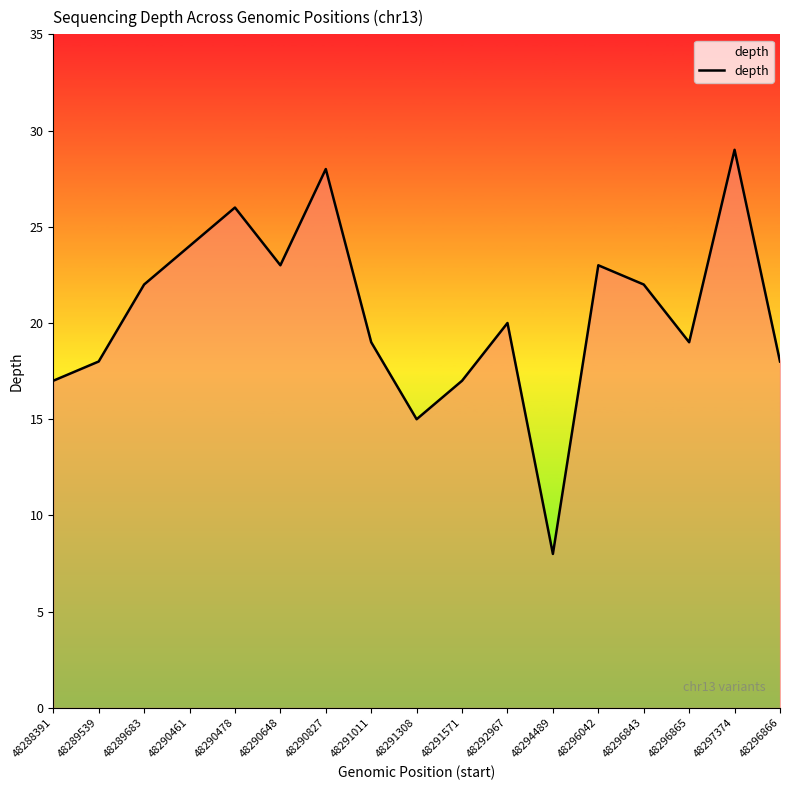

Where does the data first go above 20?

48289683